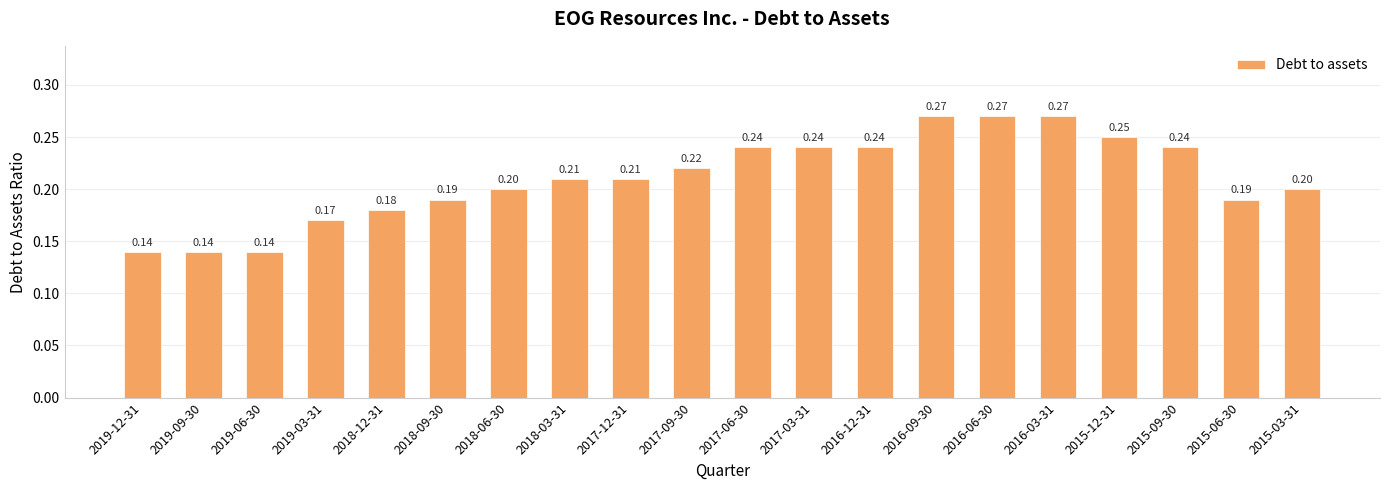

What is the change in value from 2019-09-30 to 2015-09-30?

+0.1